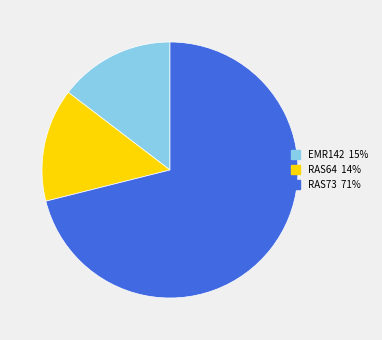

Combined, do RAS73 and EMR142 account for over 50%?

Yes